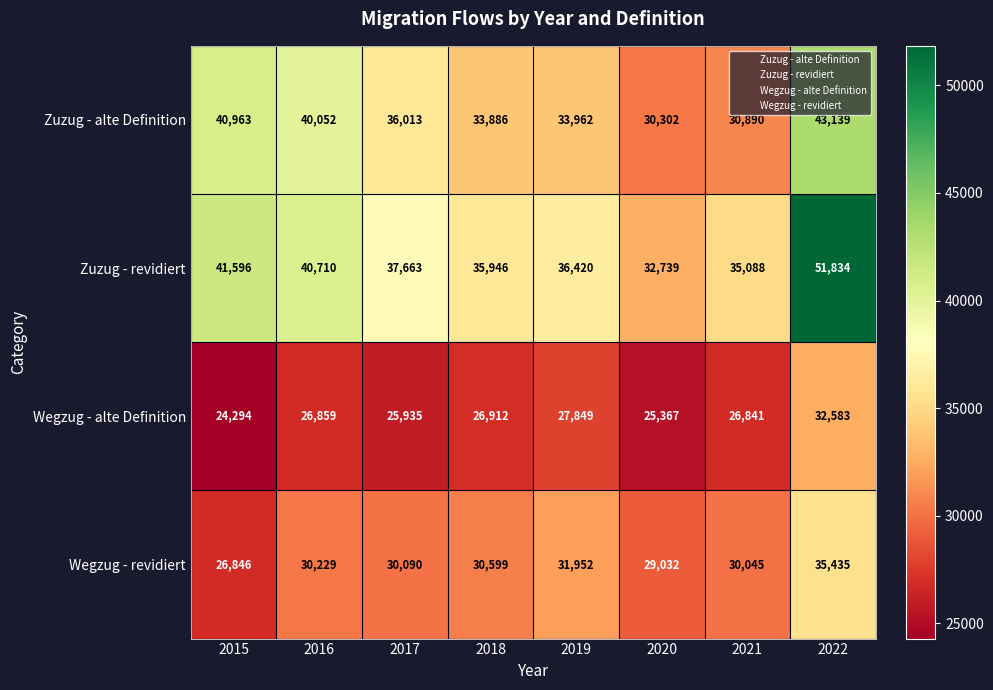

Which category has the highest value across all series?

2022